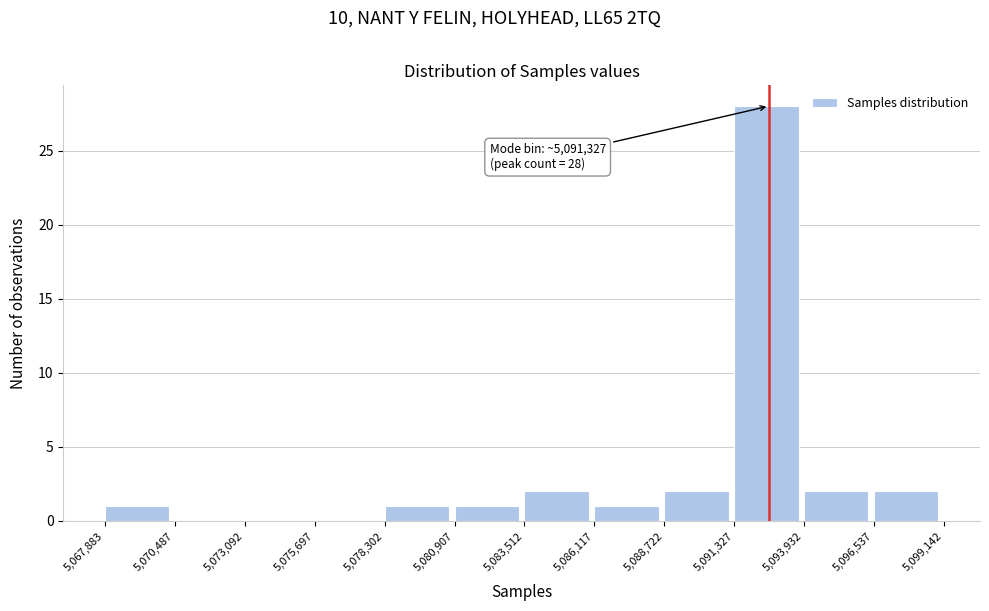

Which range on the x-axis has the tallest bar?

5,091,327 to 5,093,932